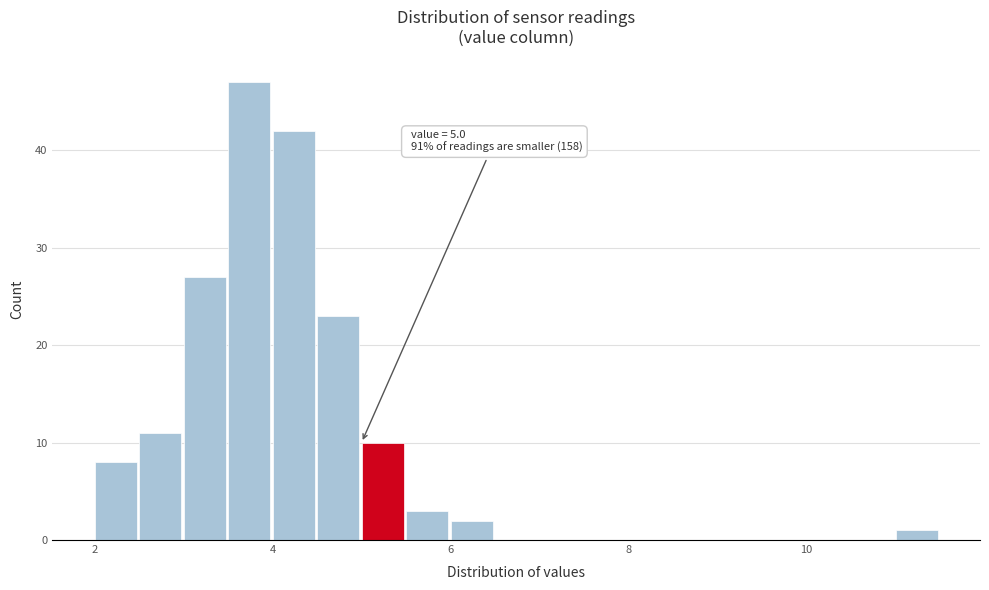

Read against the x-axis, roughly where is the centre of the tallest bar?

3.8